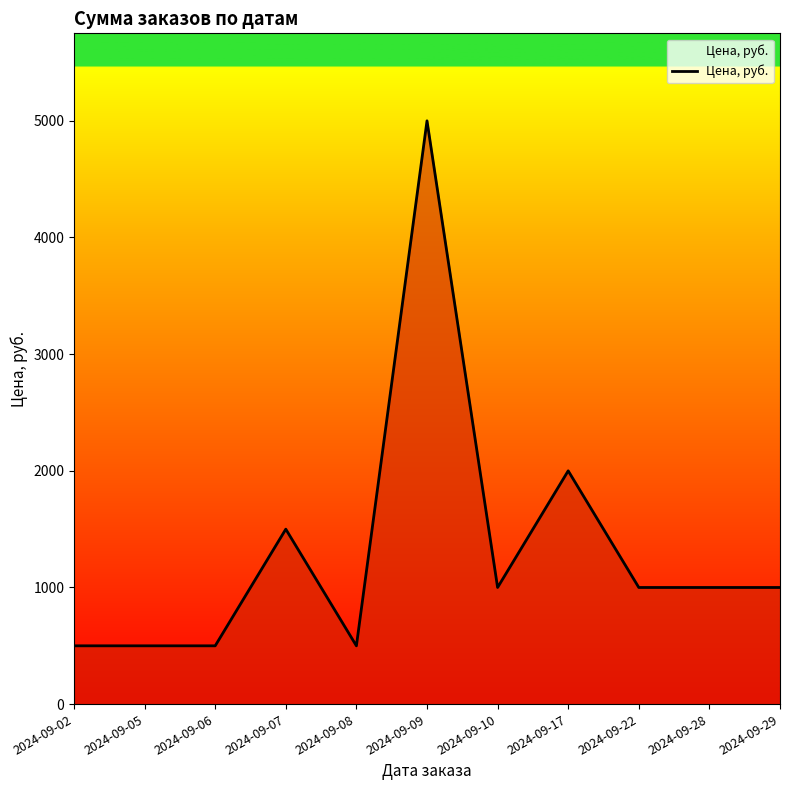

The chart shows a value of 1500 at 2024-09-07. True or false?

True